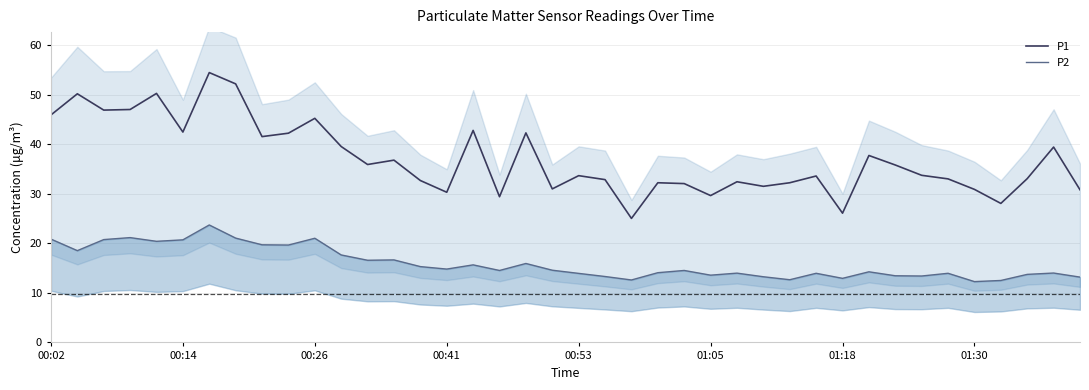

Which has a higher value, 30 or 9?

9